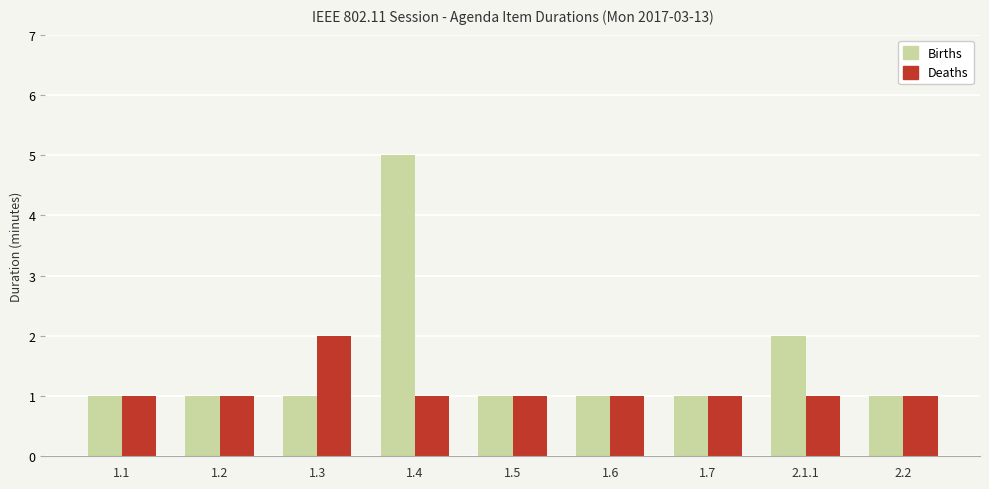

The Deaths series shows 0 at 1.2. True or false?

False